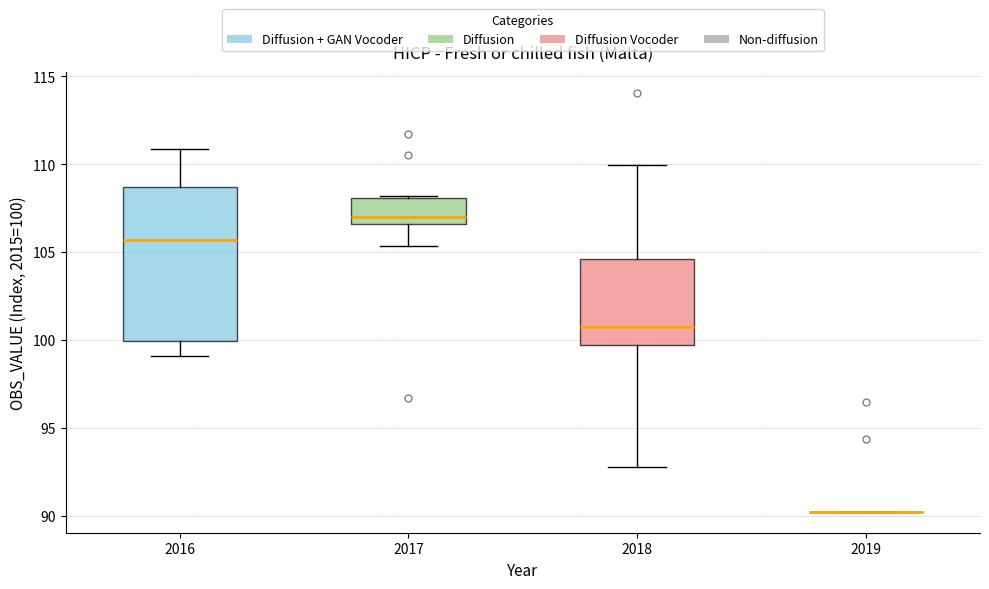

Comparing the boxes themselves (not the whiskers), which one is the tallest?

2016